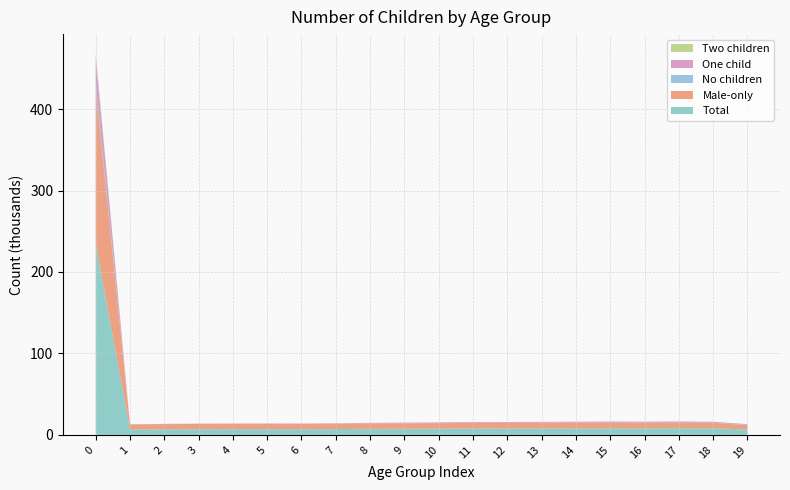

Reading left to right, transcribe all the data shown in this chart.

Total: 0=235036	1=6618	2=6844	3=6983	4=7075	5=7054	6=7041	7=7175	8=7485	9=7572	10=7703	11=7955	12=7921	13=8041	14=8140	15=8242	16=8165	17=8305	18=8091	19=6614
Male-only: 0=191171	1=6223	2=6409	3=6482	4=6490	5=6311	6=6342	7=6378	8=6589	9=6621	10=6661	11=6873	12=6772	13=6858	14=6934	15=6926	16=6840	17=6884	18=6661	19=5419
No children: 0=6682	1=10	2=16	3=23	4=25	5=58	6=67	7=86	8=98	9=122	10=132	11=158	12=156	13=193	14=192	15=209	16=225	17=239	18=253	19=218
One child: 0=31298	1=187	2=265	3=312	4=405	5=548	6=507	7=617	8=689	9=725	10=832	11=849	12=924	13=928	14=964	15=1059	16=1030	17=1108	18=1096	19=897
Two children: 0=4422	1=6	2=11	3=11	4=10	5=12	6=17	7=9	8=18	9=23	10=19	11=23	12=28	13=29	14=22	15=29	16=56	17=56	18=69	19=73